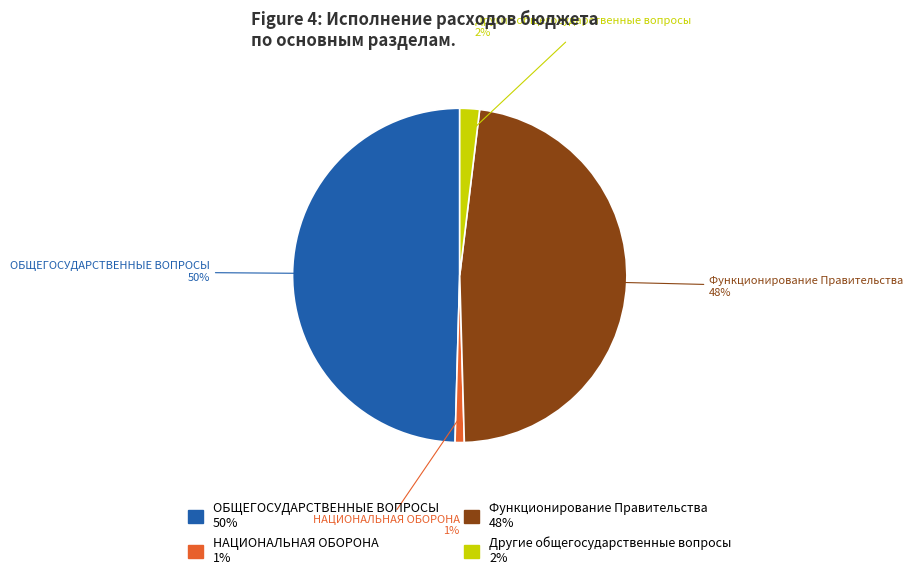

To the nearest percent, what portion does ОБЩЕГОСУДАРСТВЕННЫЕ ВОПРОСЫ represent?

50%